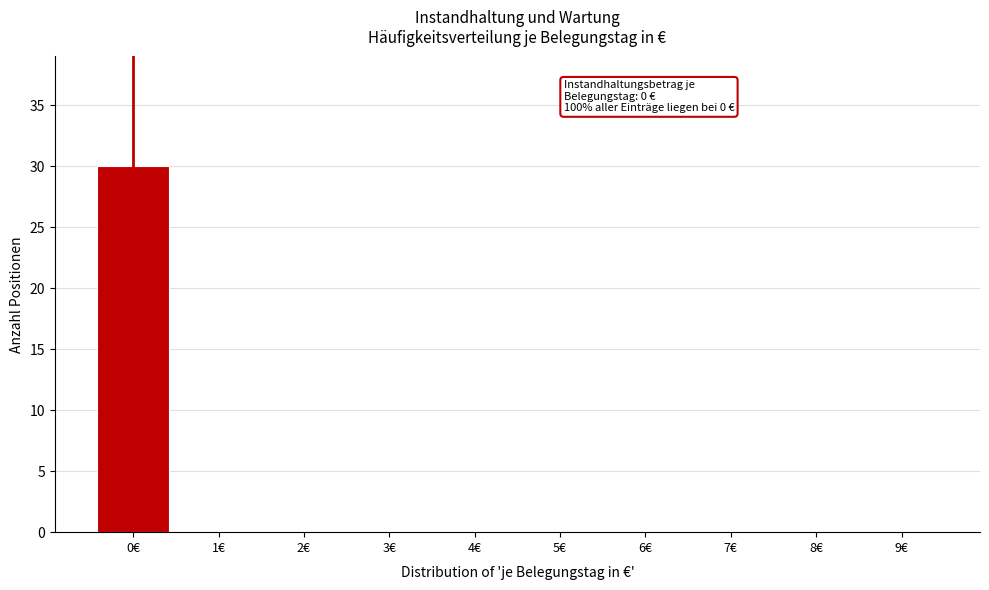

Reading left to right, what are all the values shown in this chart?

0€=30	1€=0	2€=0	3€=0	4€=0	5€=0	6€=0	7€=0	8€=0	9€=0